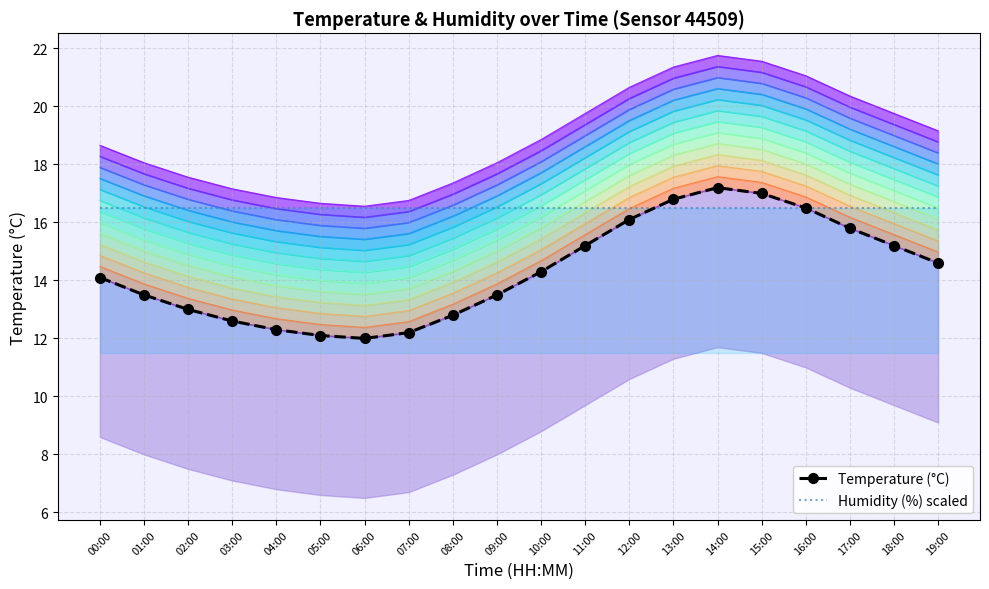

Which series has the largest total across all categories?

Humidity (%) scaled